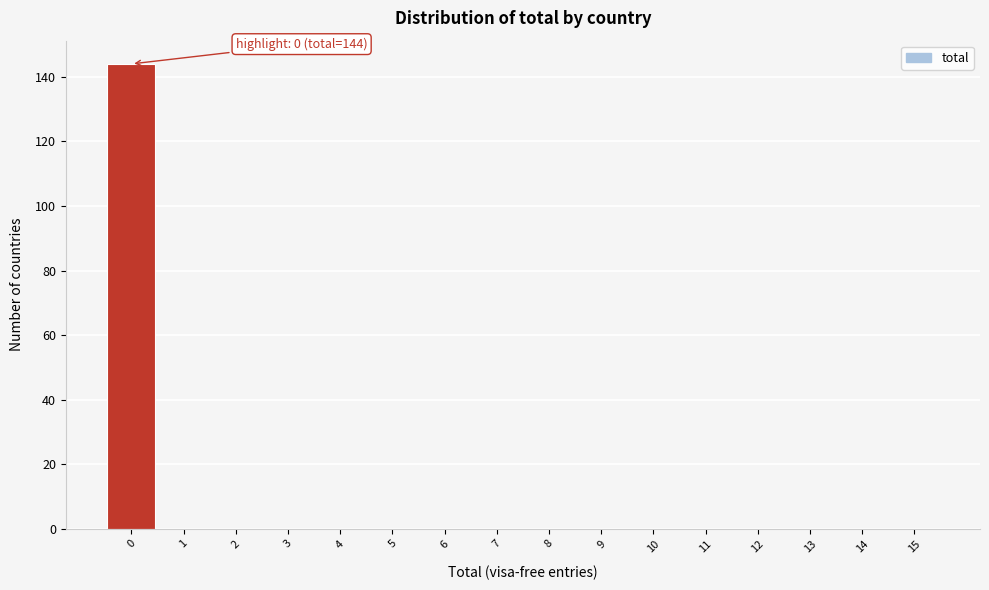

Which range on the x-axis has the tallest bar?

-0.5 to 0.5